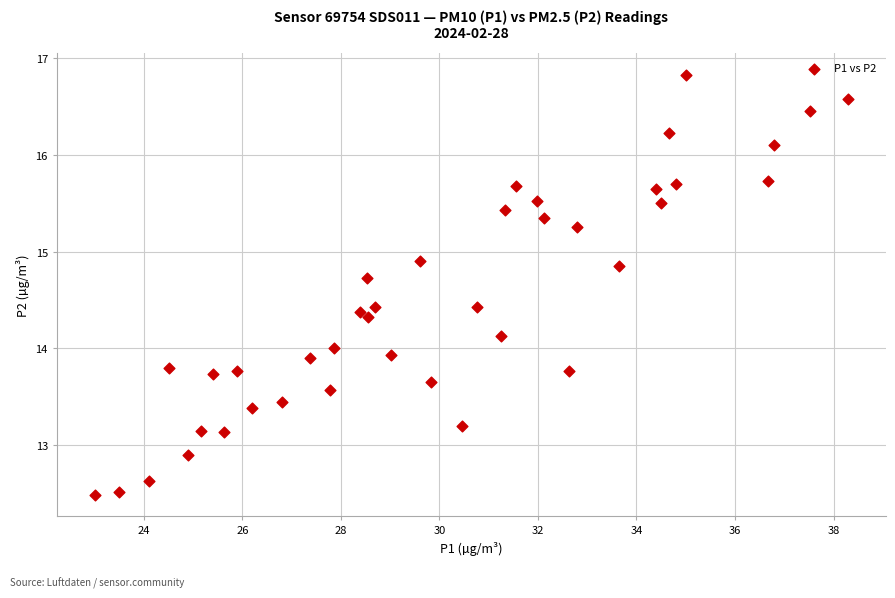

How many data points are displayed?

40